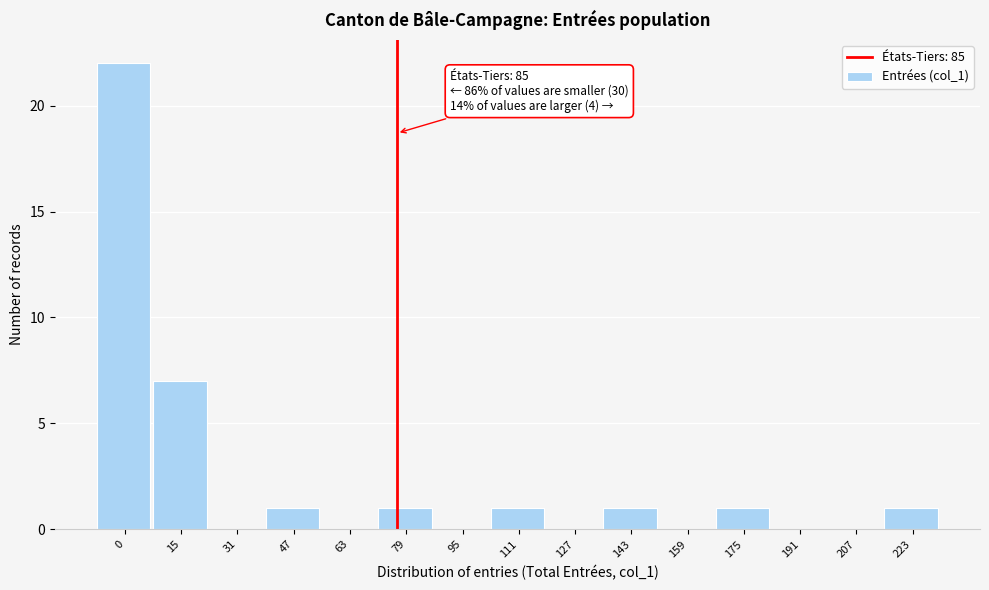

Reading left to right, transcribe all the data shown in this chart.

0=22	15=7	31=0	47=1	63=0	79=1	95=0	111=1	127=0	143=1	159=0	175=1	191=0	207=0	223=1